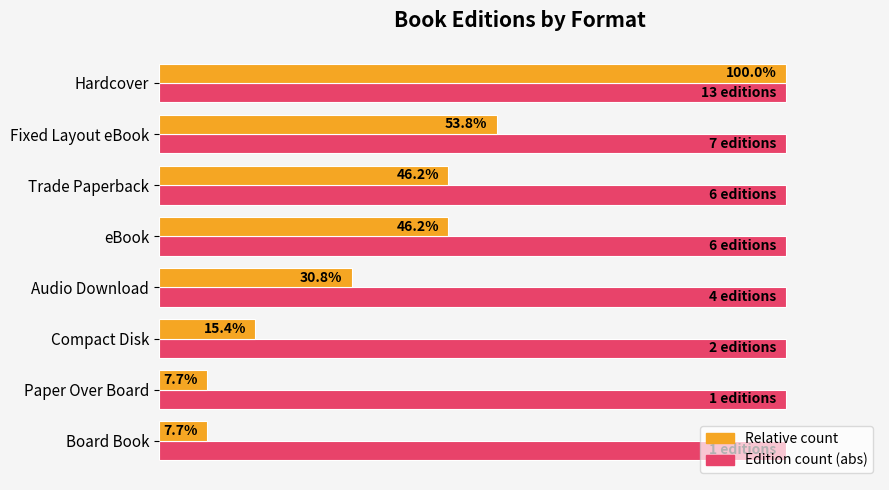

At which category is the sum across all series the highest?

Hardcover